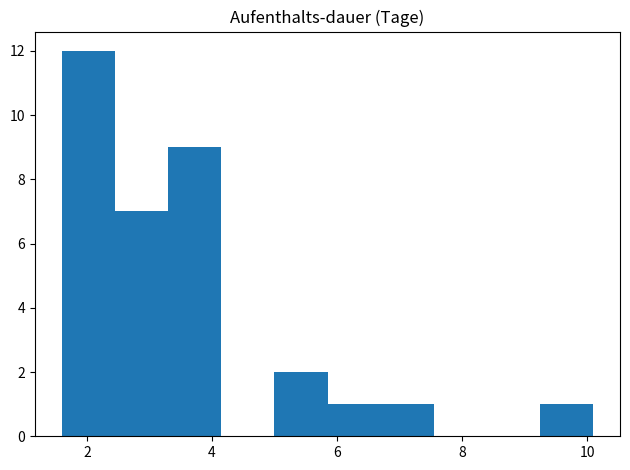

Which range on the x-axis has the tallest bar?

1.60 to 2.45